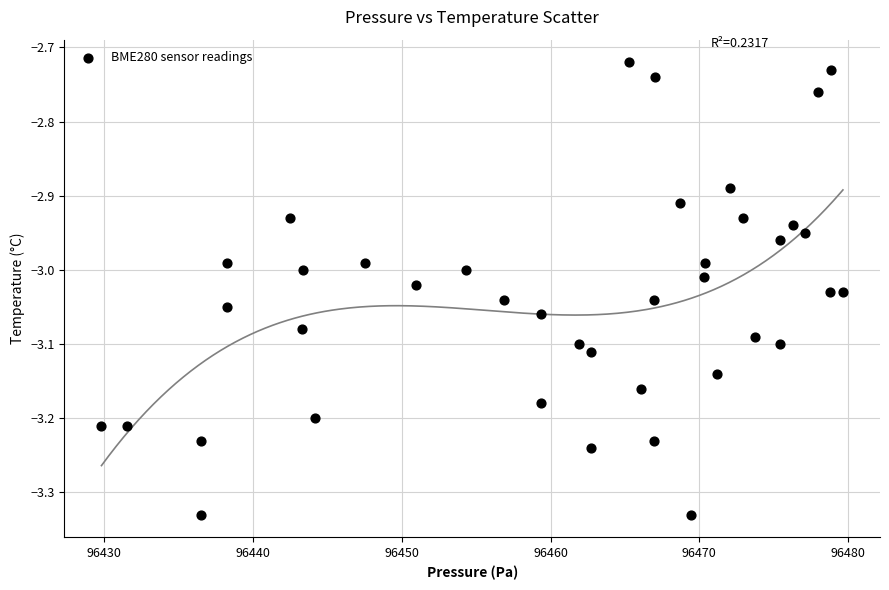

What is the range of X values (max minus min)?

49.9